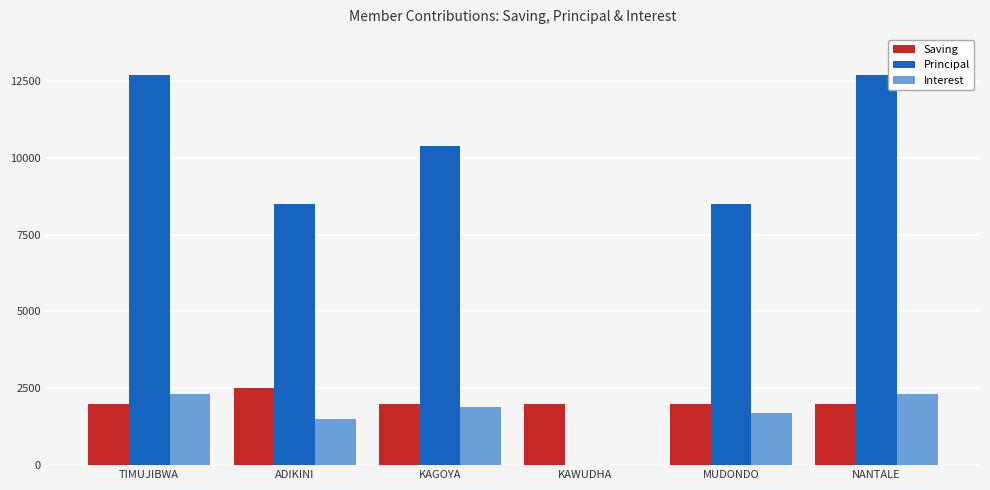

What is the average value of the Saving series?

2083